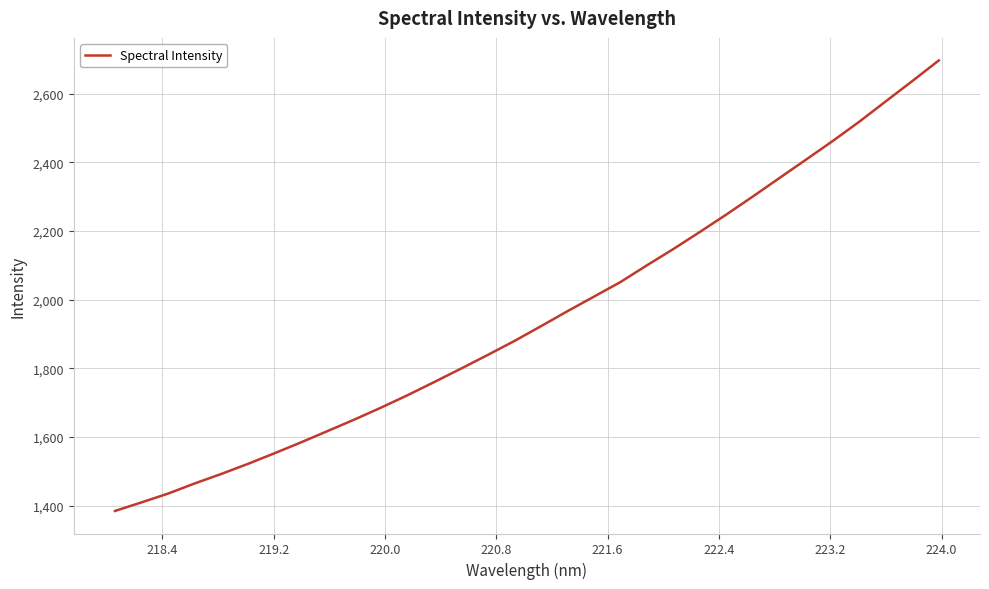

How many lines are shown in the chart?

1